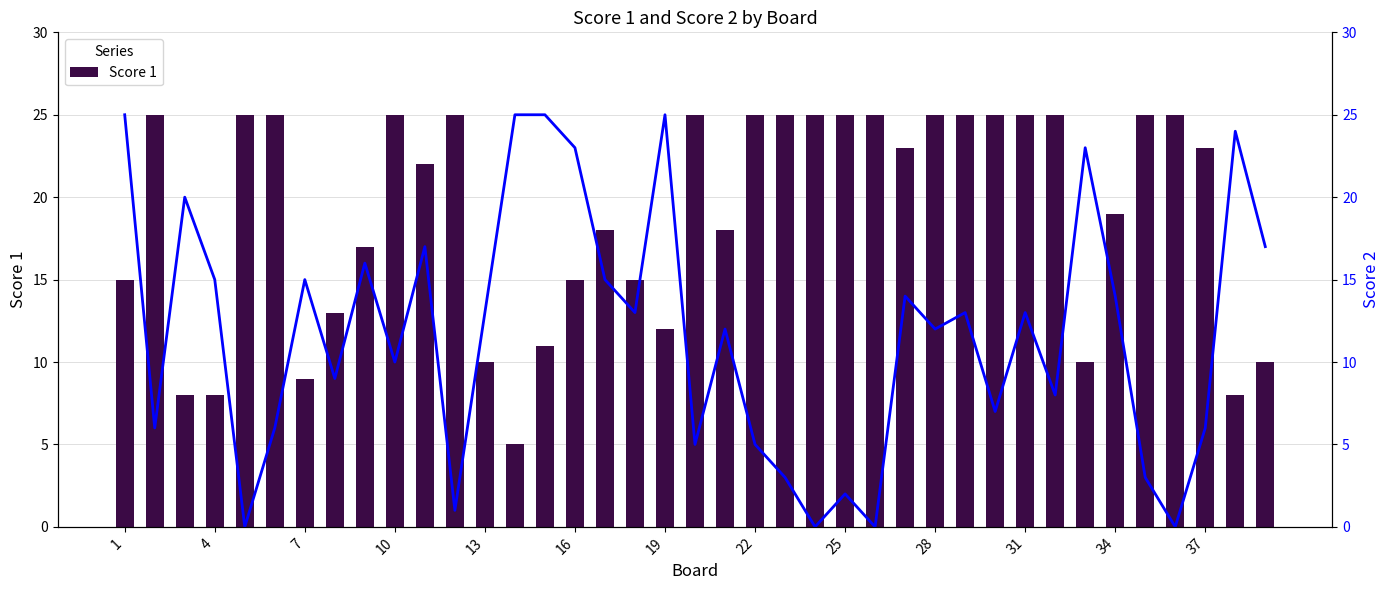

What is the difference between the maximum and minimum values in the Score 1 series?

20